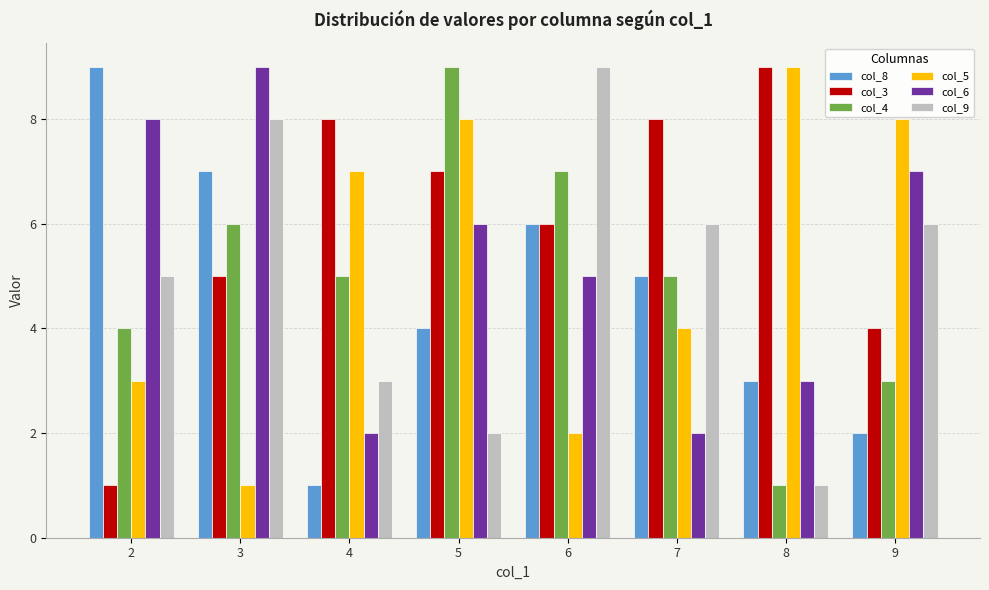

How many data points in col_8 are less than 5?

4